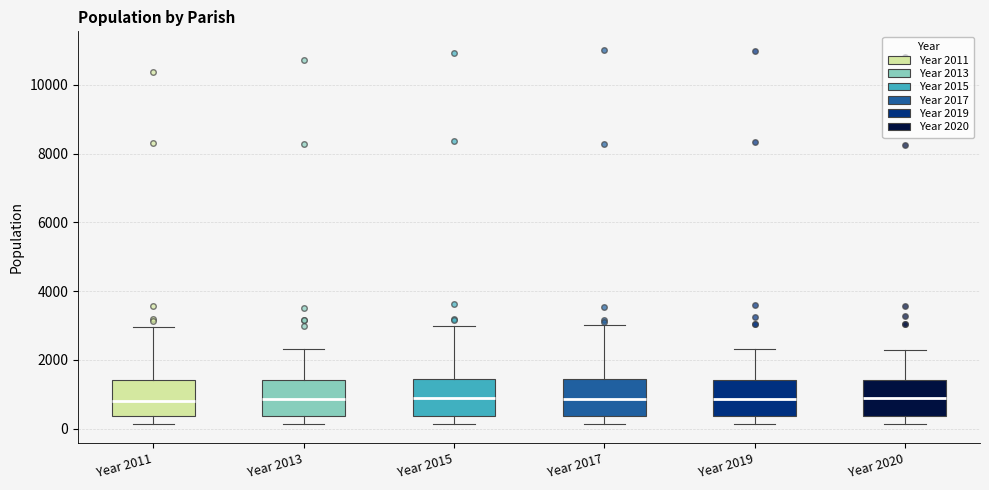

Reading left to right, read every box against the y-axis: the position of its median line, the range the box covers, and the ends of its whiskers. The values are not printed on the chart, so give them approximately, as read against the axis.

Year 2011: median 800, box 400 to 1400, whiskers 200 to 3000
Year 2013: median 800, box 400 to 1400, whiskers 200 to 2400
Year 2015: median 800, box 400 to 1400, whiskers 200 to 3000
Year 2017: median 800, box 400 to 1400, whiskers 200 to 3000
Year 2019: median 800, box 400 to 1400, whiskers 200 to 2400
Year 2020: median 800, box 400 to 1400, whiskers 200 to 2200